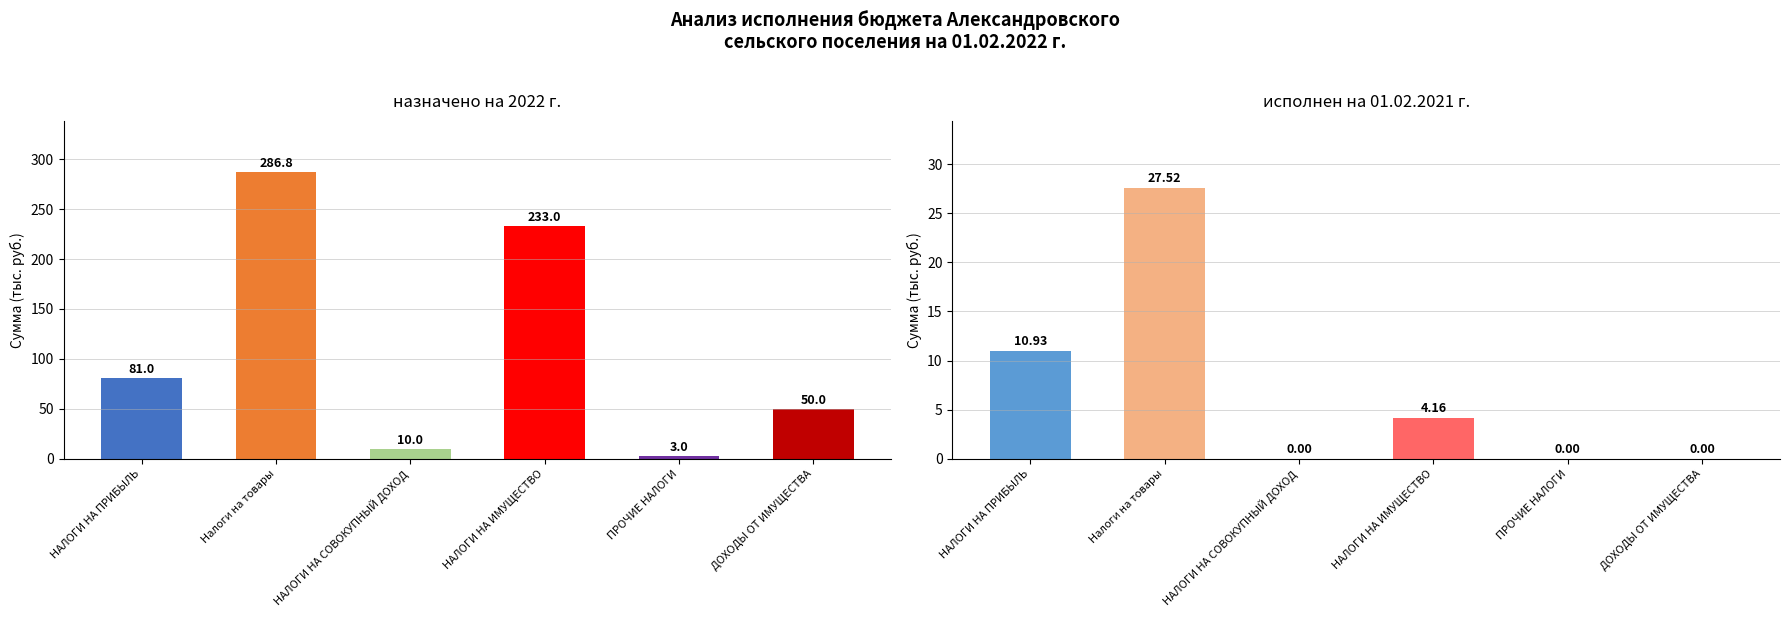

Reading right to left, extract all data points from this chart.

назначено на 2022 г.: ДОХОДЫ ОТ ИМУЩЕСТВА=50.0	ПРОЧИЕ НАЛОГИ=3.0	НАЛОГИ НА ИМУЩЕСТВО=233.0	НАЛОГИ НА СОВОКУПНЫЙ ДОХОД=10.0	Налоги на товары=286.8	НАЛОГИ НА ПРИБЫЛЬ=81.0
исполнен на 01.02.2021 г.: ДОХОДЫ ОТ ИМУЩЕСТВА=0.0	ПРОЧИЕ НАЛОГИ=0.0	НАЛОГИ НА ИМУЩЕСТВО=4.2	НАЛОГИ НА СОВОКУПНЫЙ ДОХОД=0.0	Налоги на товары=27.5	НАЛОГИ НА ПРИБЫЛЬ=10.9